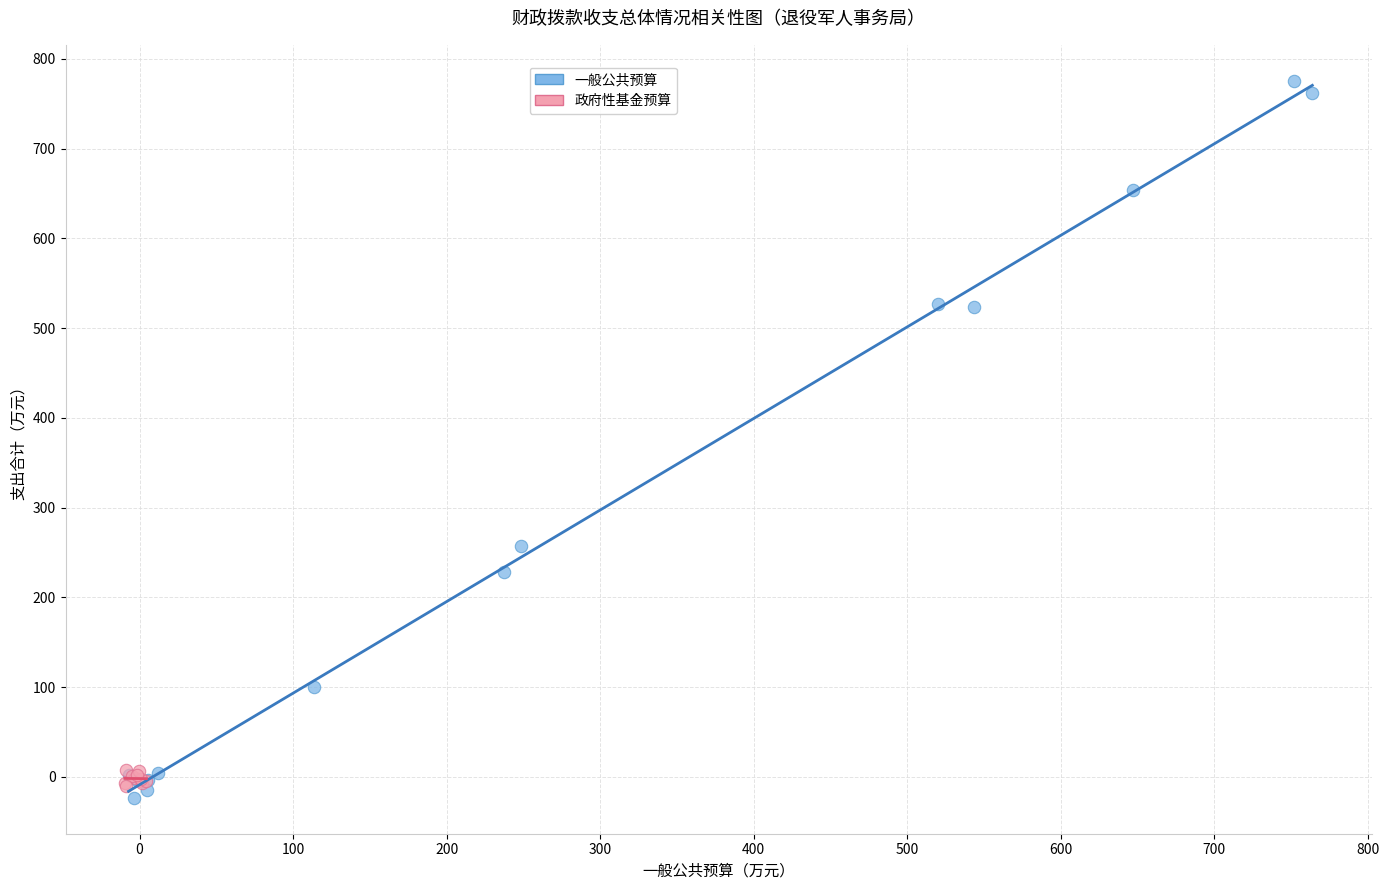

Which series contains the lowest Y value?

一般公共预算